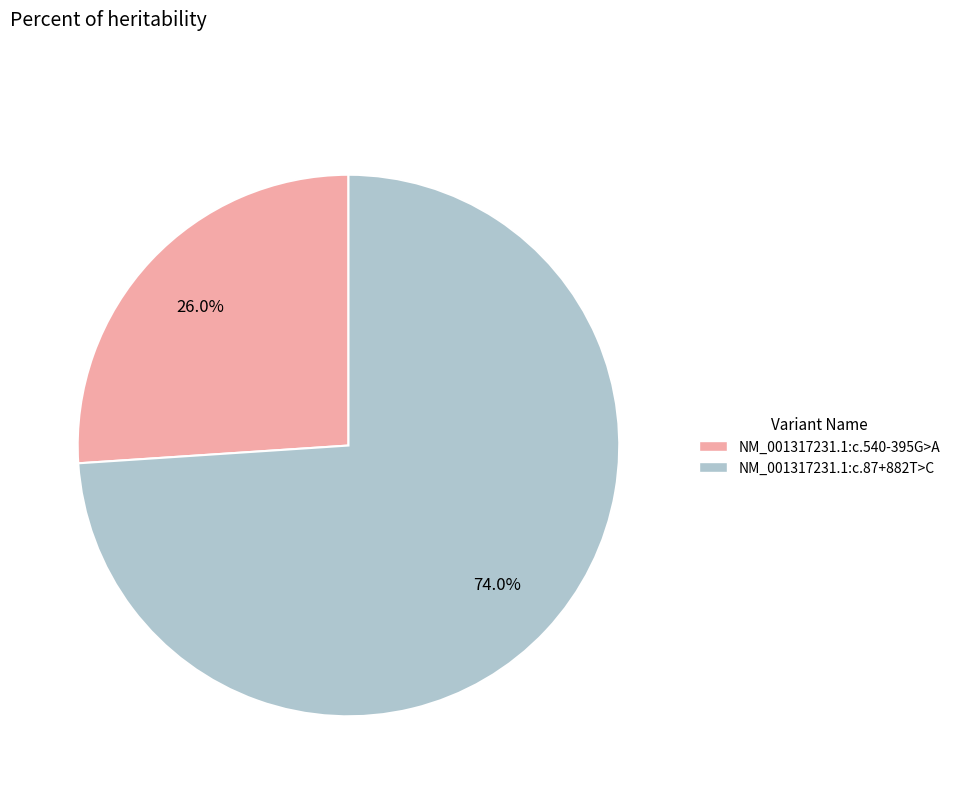

What percentage is the NM_001317231.1:c.87+882T>C slice, to the nearest percent?

74%